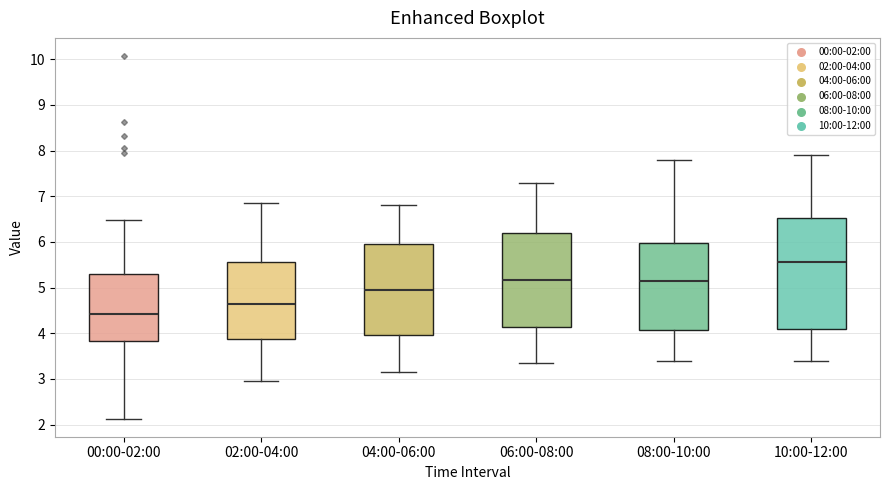

Reading left to right, transcribe this box plot: for each box, give where its median line is, the range the box spans, and where its two whiskers end, as read against the y-axis. The values are not printed on the chart, so give them approximately, as read against the axis.

00:00-02:00: median 4.4, box 3.8 to 5.3, whiskers 2.1 to 6.5
02:00-04:00: median 4.7, box 3.9 to 5.6, whiskers 3.0 to 6.9
04:00-06:00: median 5.0, box 4.0 to 6.0, whiskers 3.2 to 6.8
06:00-08:00: median 5.2, box 4.1 to 6.2, whiskers 3.4 to 7.3
08:00-10:00: median 5.2, box 4.1 to 6.0, whiskers 3.4 to 7.8
10:00-12:00: median 5.6, box 4.1 to 6.5, whiskers 3.4 to 7.9